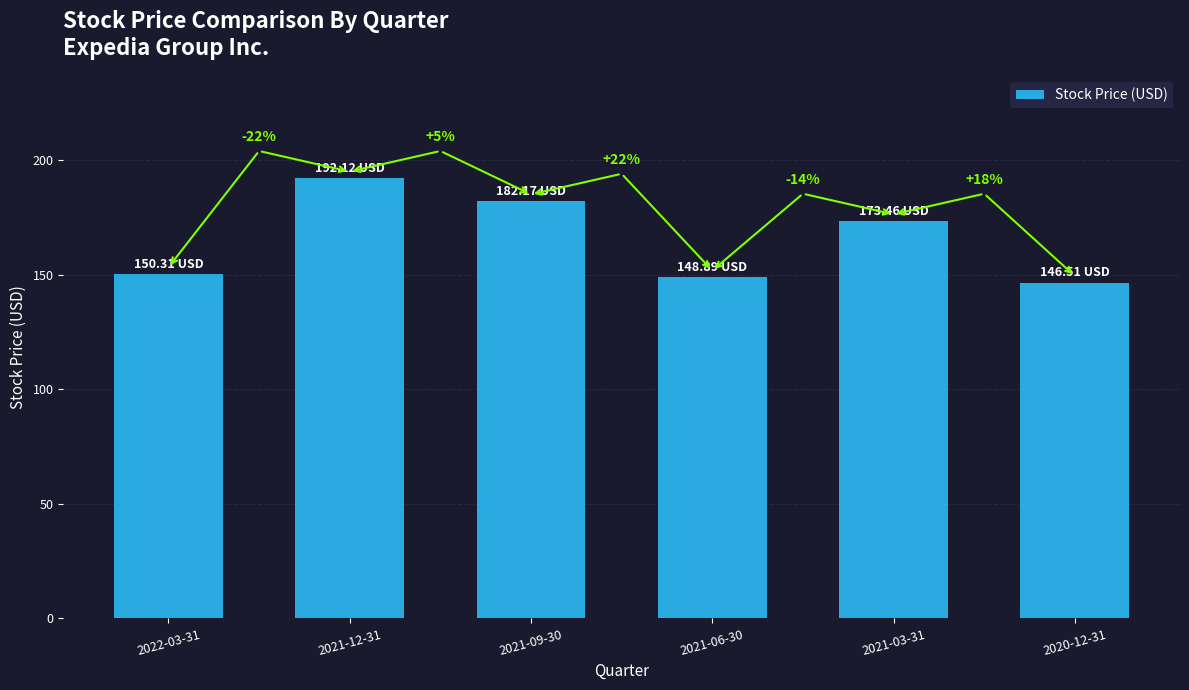

Are the bars horizontal?

No